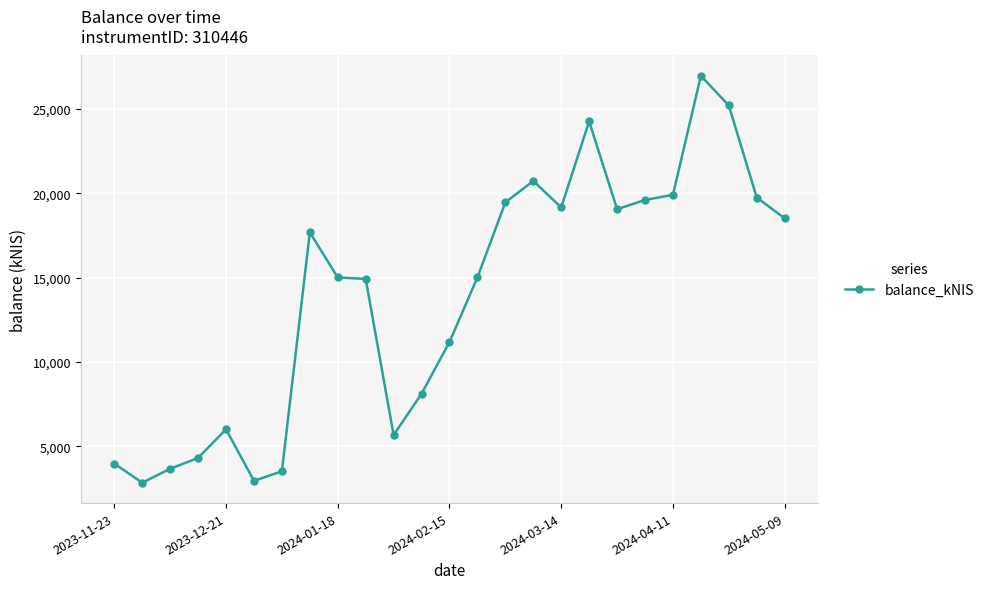

What is the smallest value displayed?

2830.3